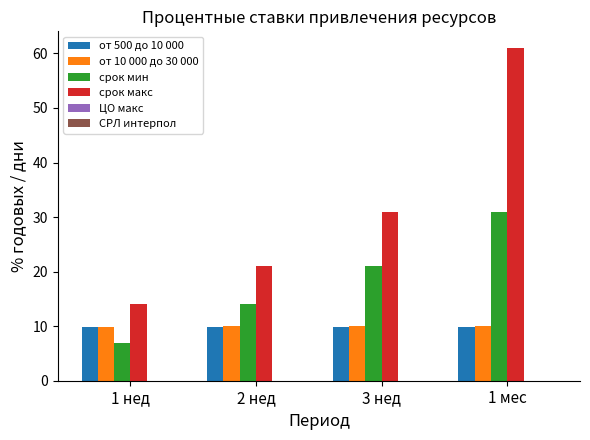

What is the sum of all от 10 000 до 30 000 values?

39.9